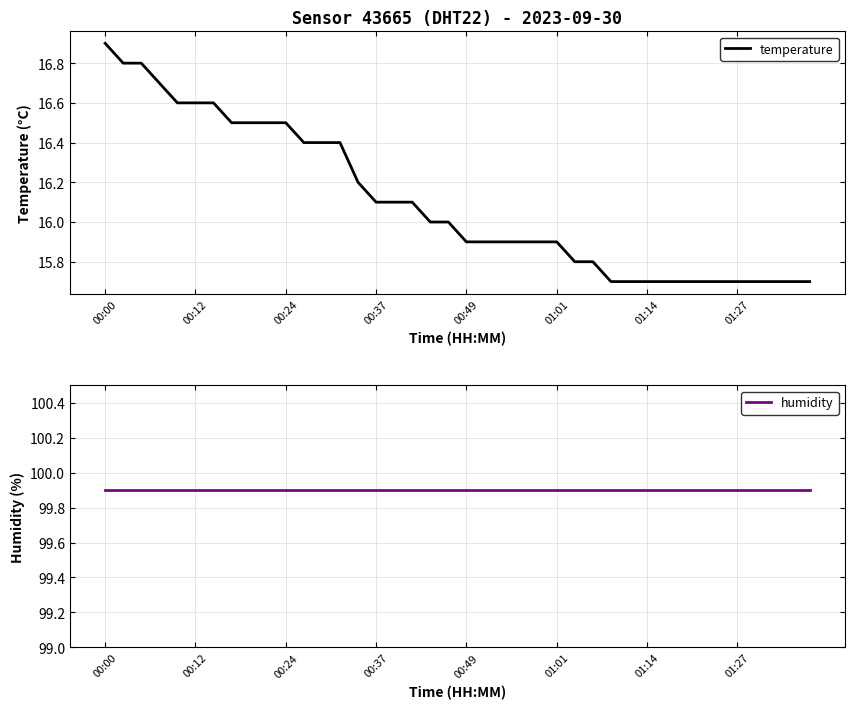

At which label does temperature first exceed 16?

00:00